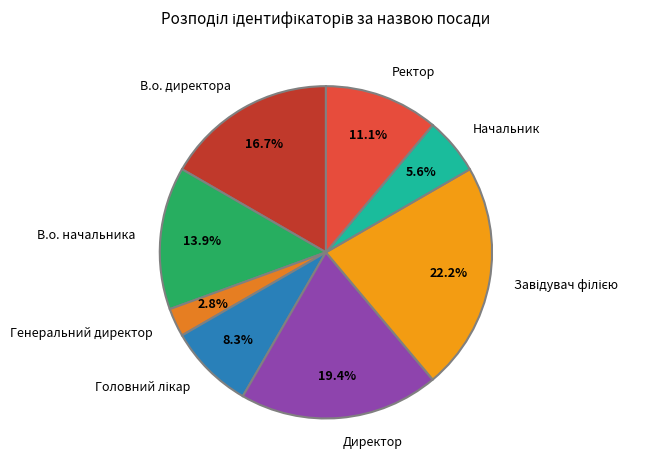

Is there any slice that represents more than half of the pie?

No